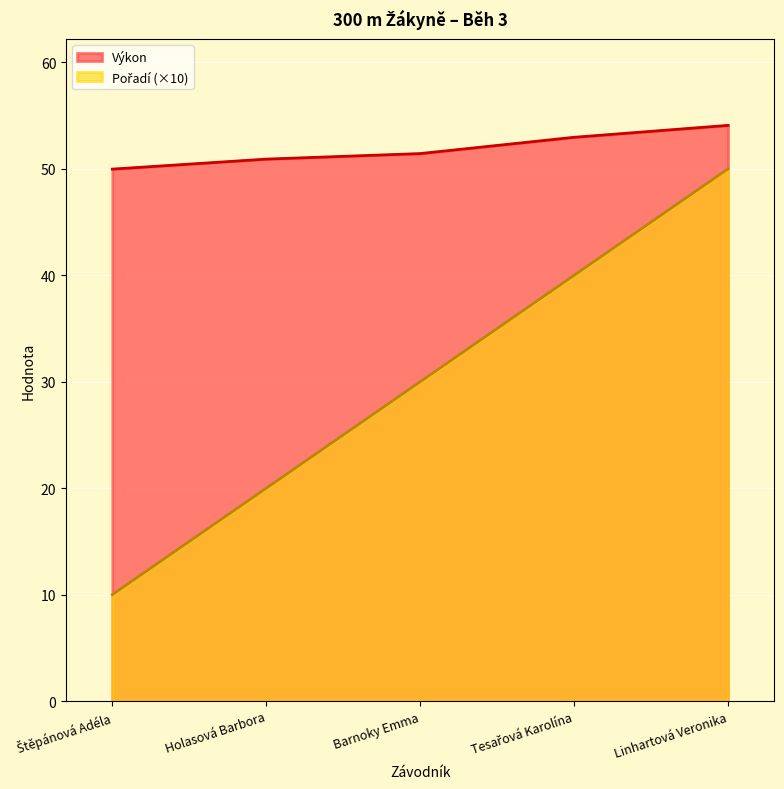

At how many categories does at least one series exceed 18?

5